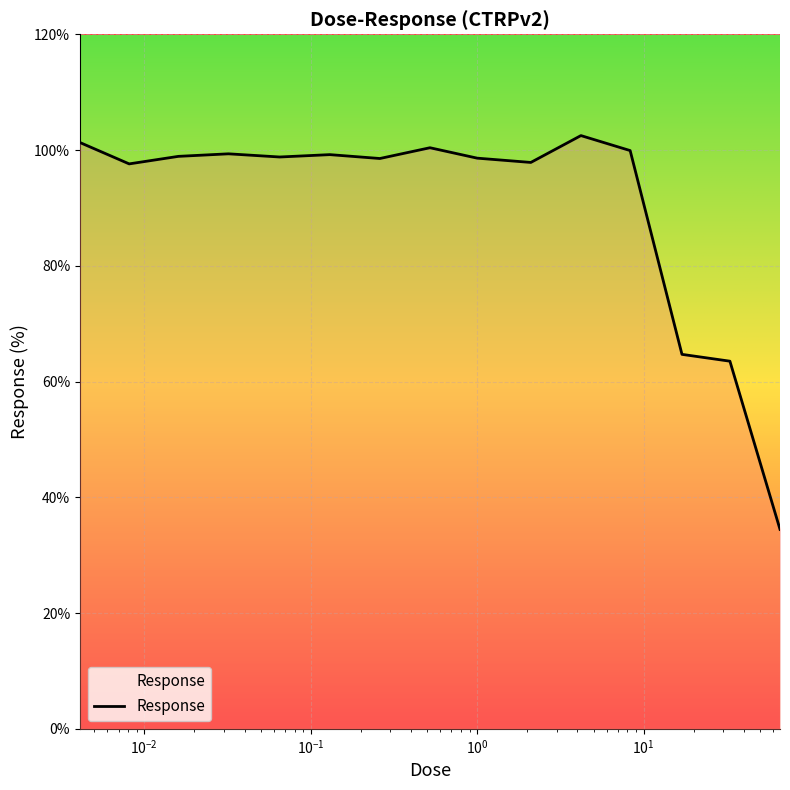

What is the difference between the maximum and minimum values?

68.0